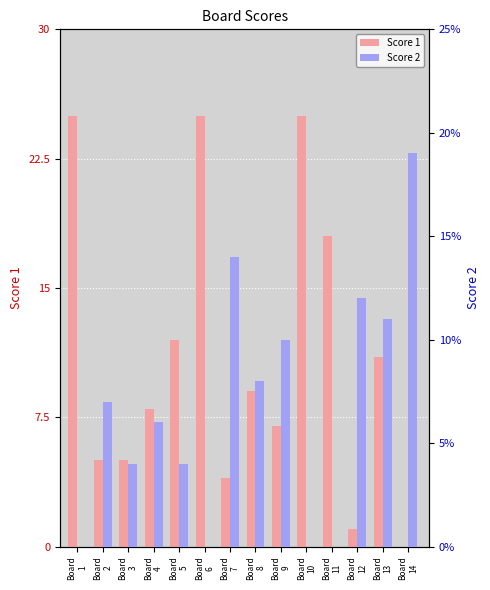

True or false: Score 1 has a value of 11 at Board
13.

True